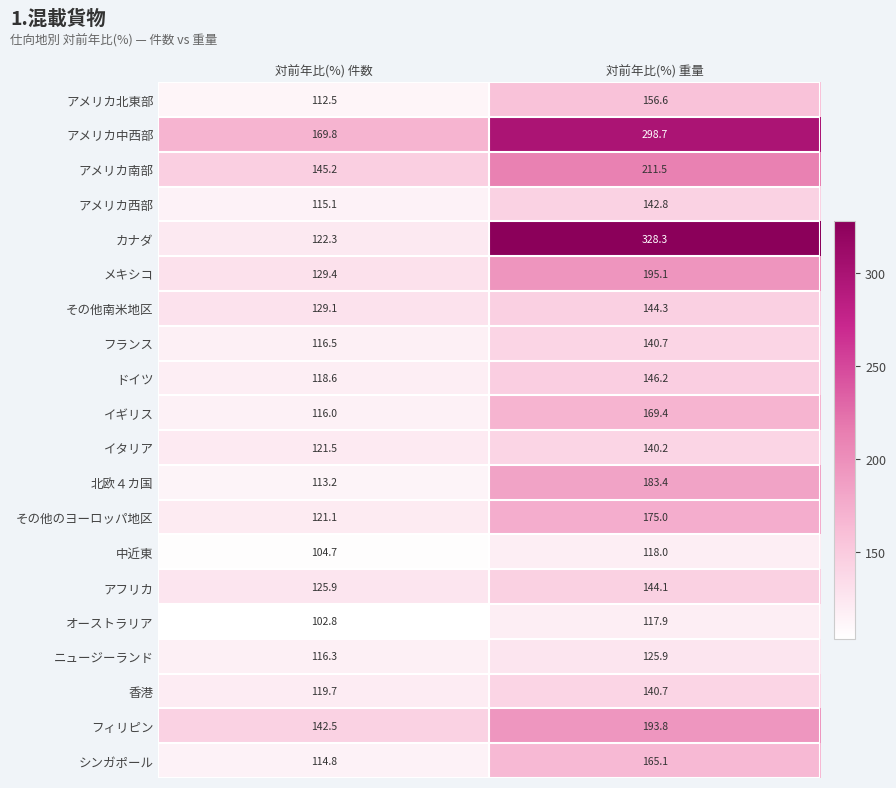

What is the sum of all イタリア values?

261.7